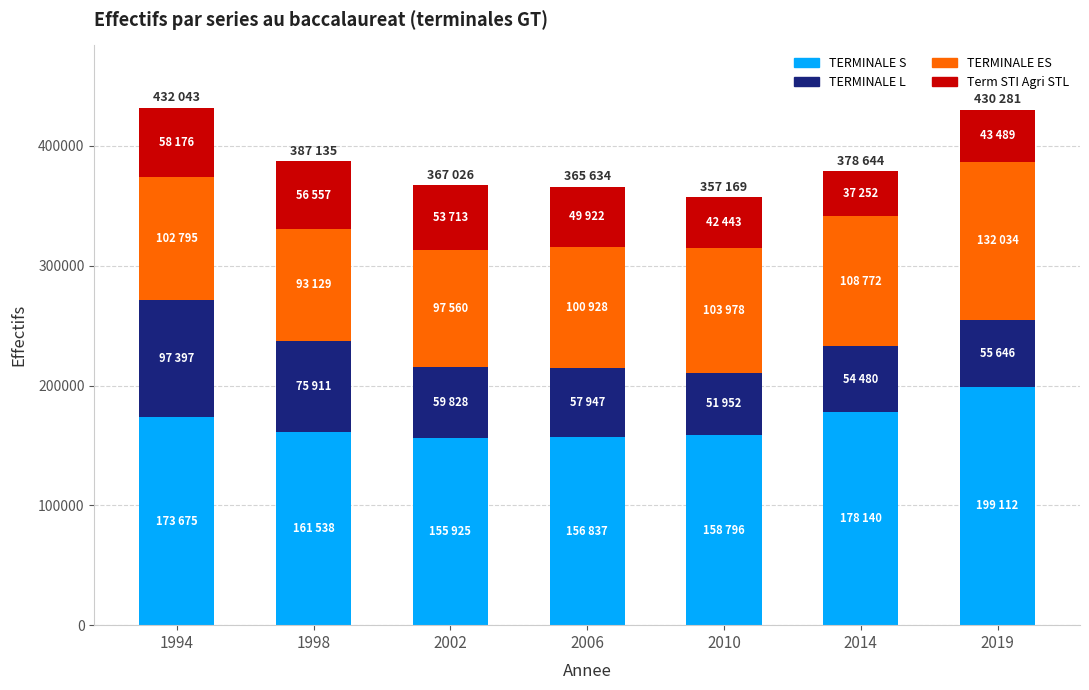

What is the sum of the TERMINALE S values at 2006 and 2010?

315633